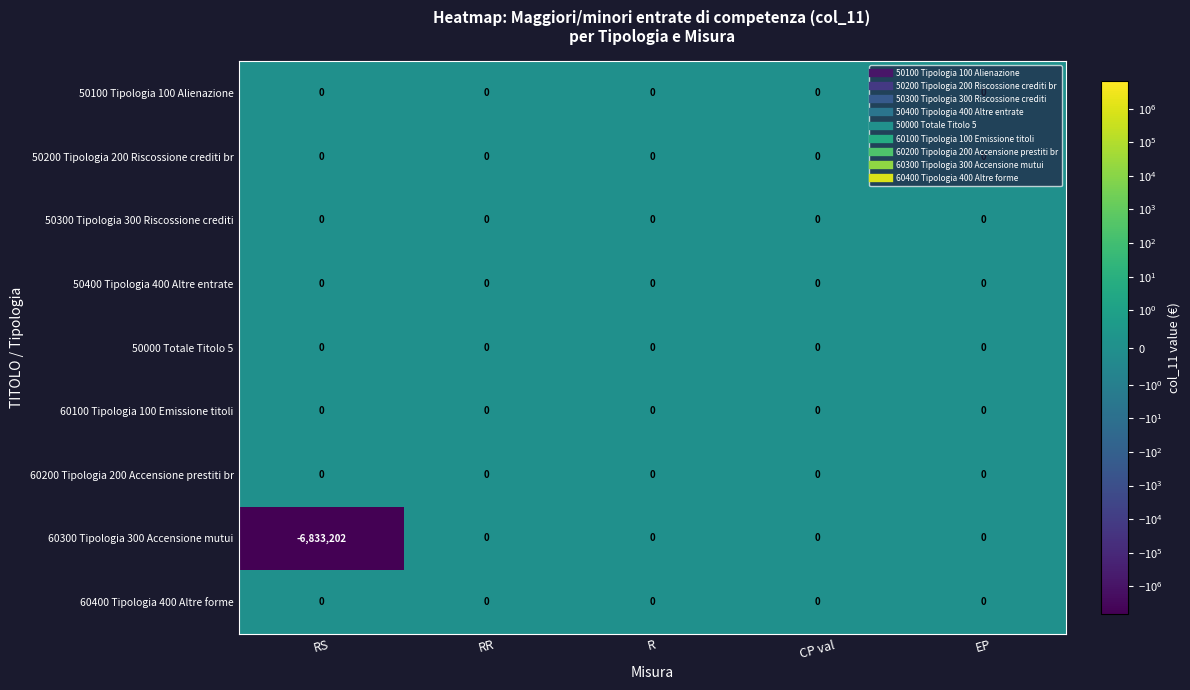

The 50300 Tipologia 300 Riscossione crediti series shows 0 at RS. True or false?

True